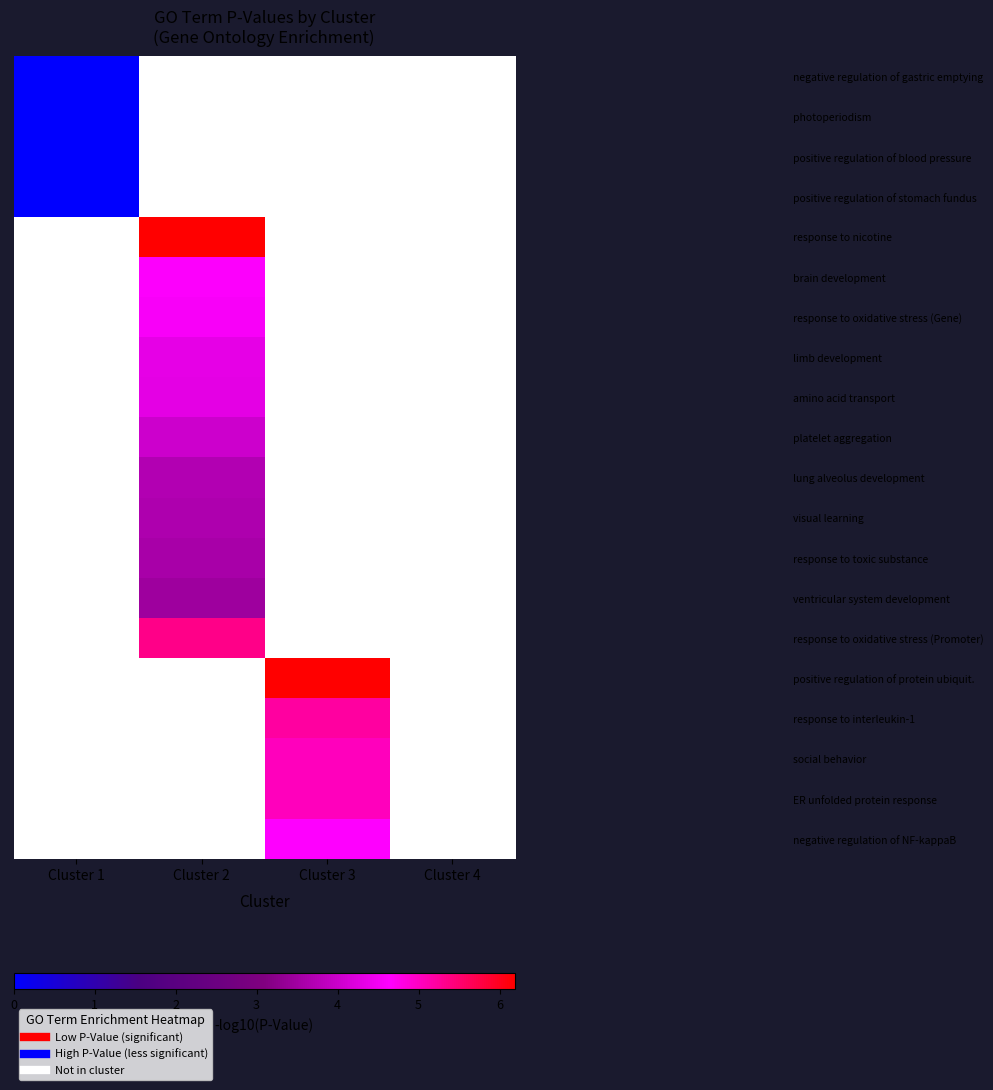

How many distinct data groups are displayed?

20